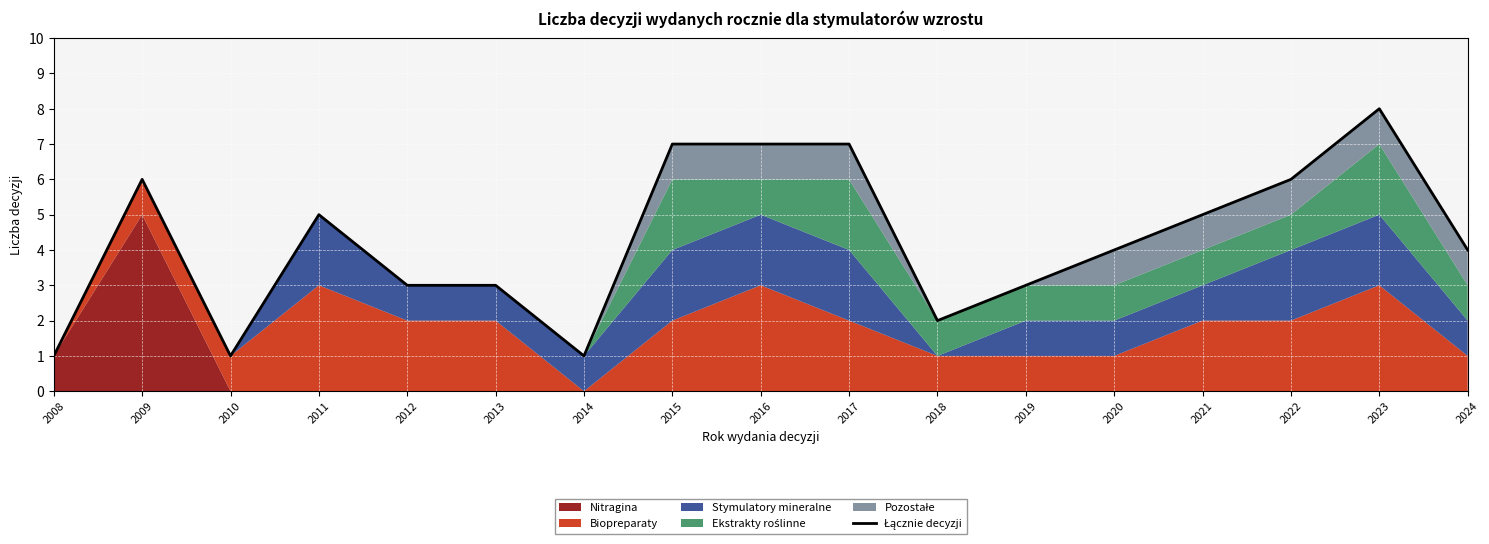

At which label is the value closest to 4?

2020